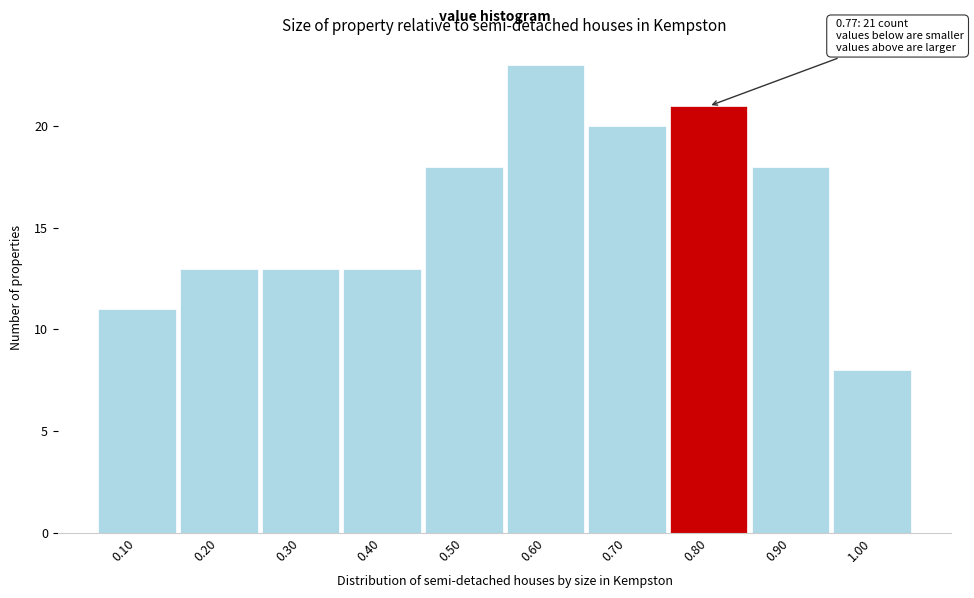

Which range on the x-axis has the tallest bar?

0.55 to 0.65